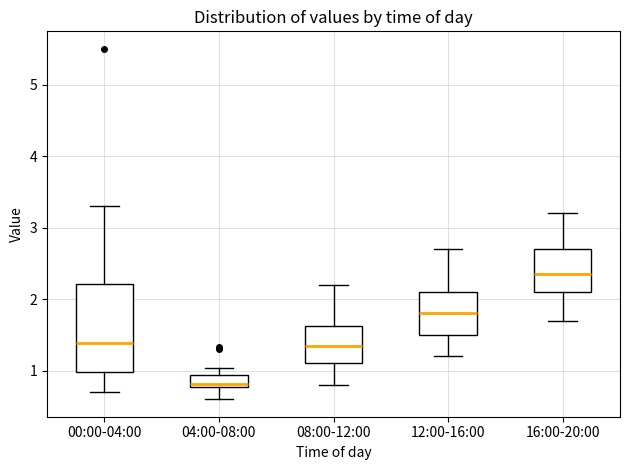

Where does the lower whisker of the box for 04:00-08:00 end on the y-axis? The values are not printed on the chart, so give them approximately, as read against the axis.

0.6